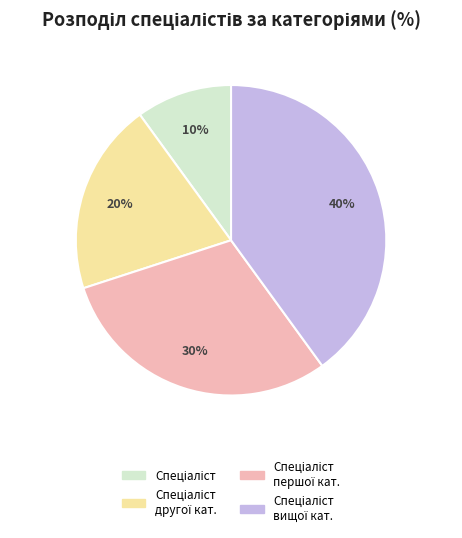

Is there any slice that represents more than half of the pie?

No